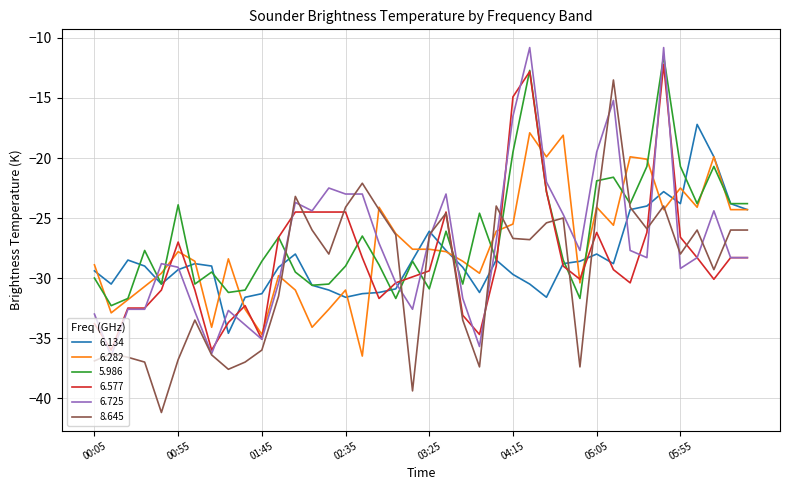

What is the lowest value of the 6.725 series?

-36.5